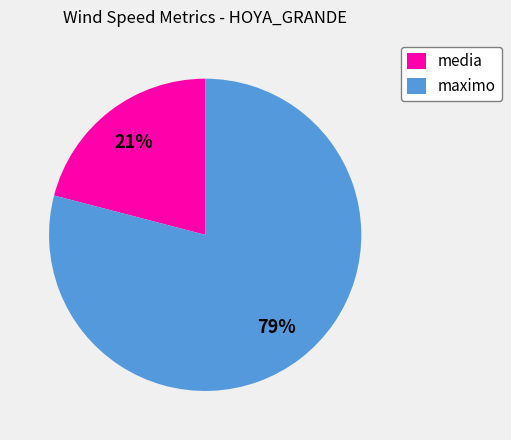

Do maximo and media together represent more than half of the pie?

Yes